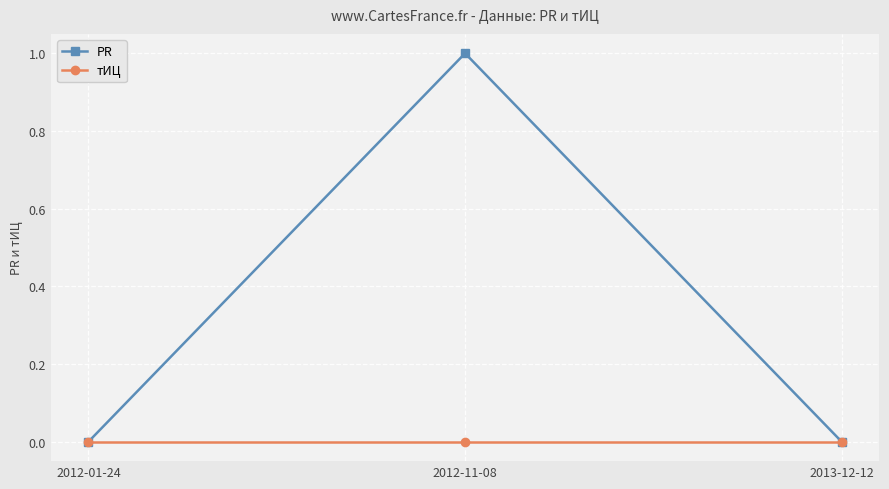

The value of тИЦ at 2013-12-12 is 0. True or false?

True